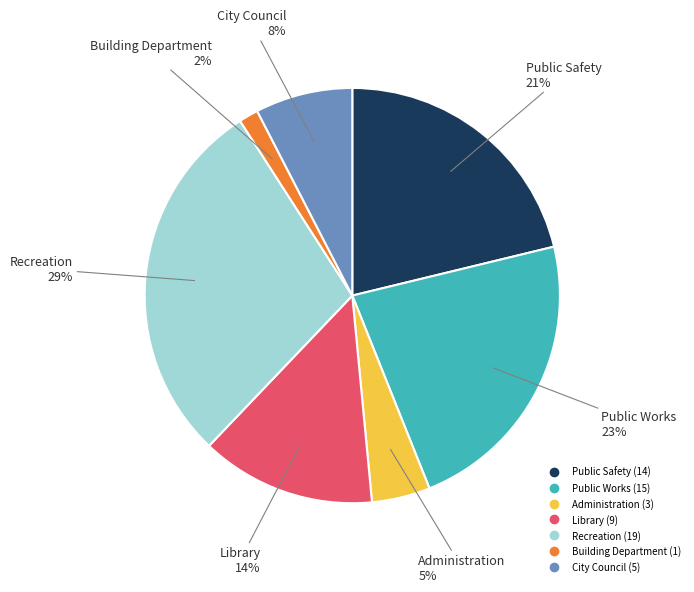

Is there any slice that represents more than half of the pie?

No